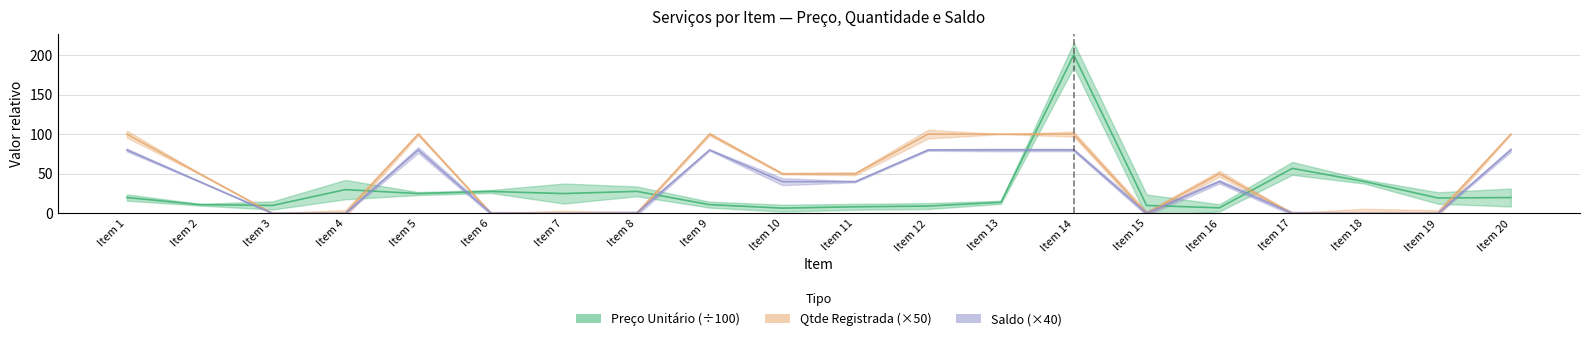

In Preço Unitário, how many points are higher than both neighbors (excluding endpoints)?

5